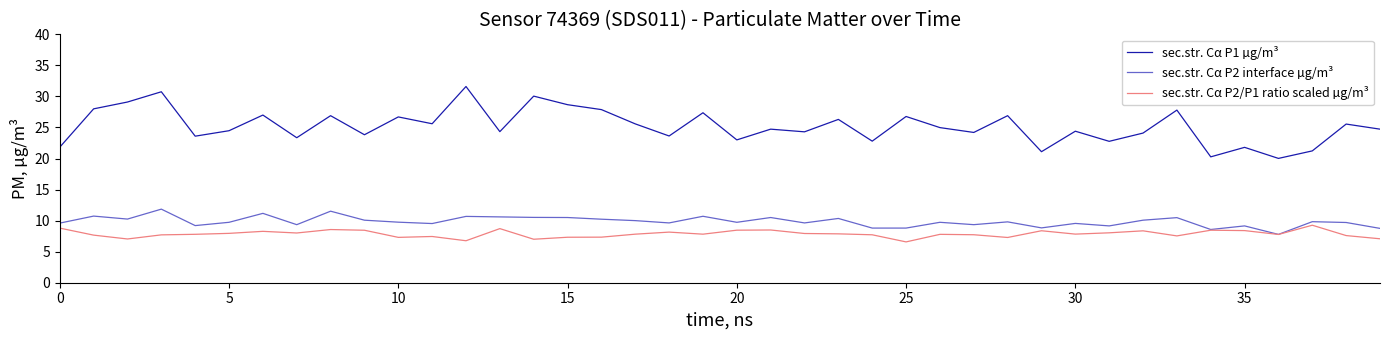

What is the greatest value displayed?

31.6